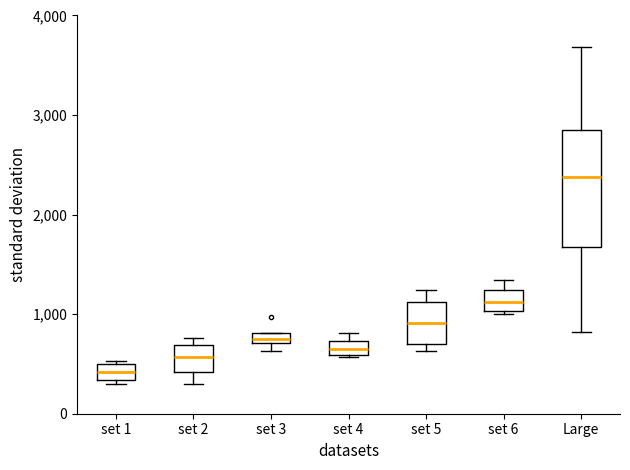

Comparing the boxes themselves (not the whiskers), which one is the tallest?

Large